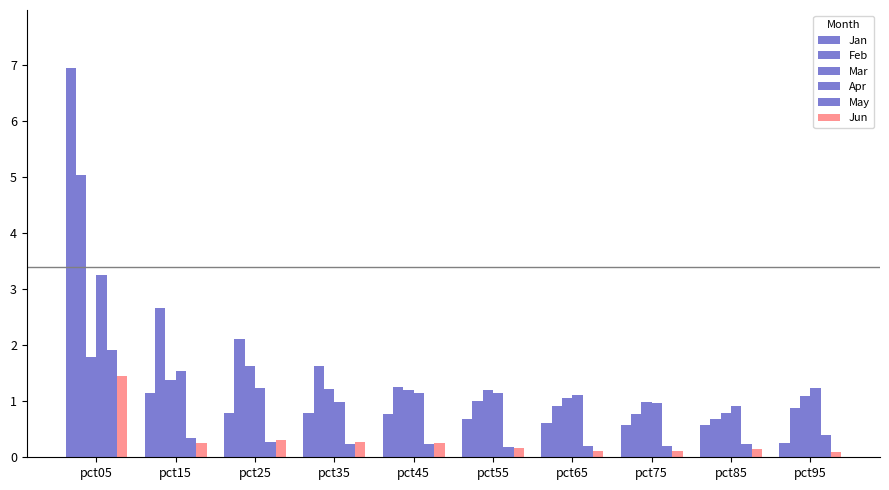

What is the difference between the highest and lowest values at pct75?

0.9